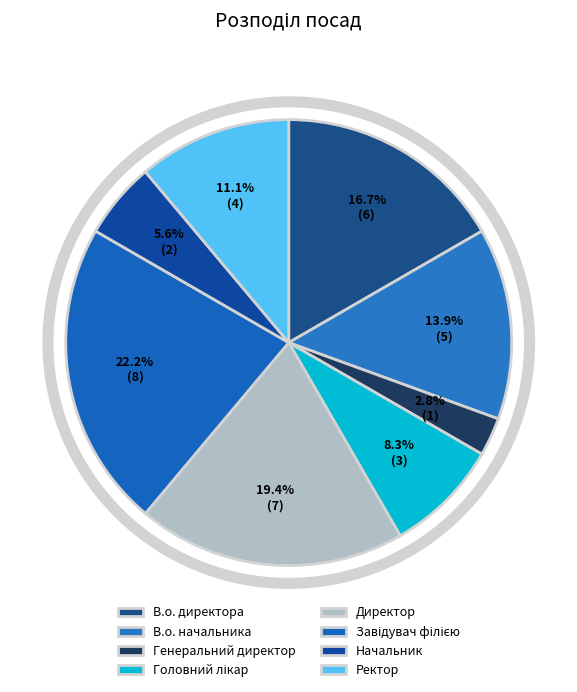

To the nearest percent, what is the difference between the largest and smallest slice percentages?

19%